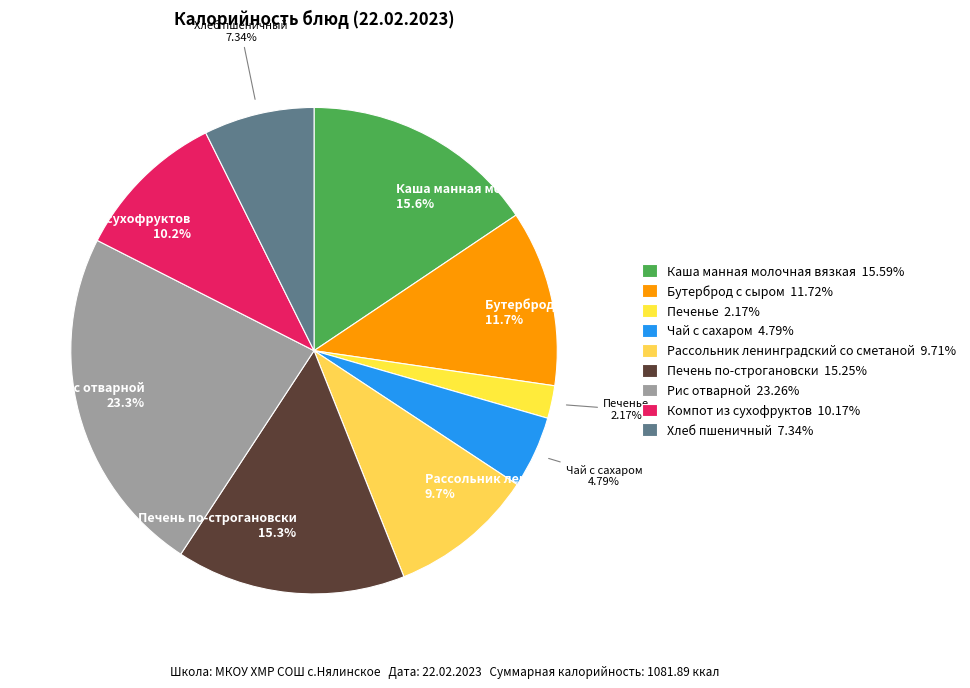

To the nearest percent, what is the difference between the largest and smallest slice percentages?

21%